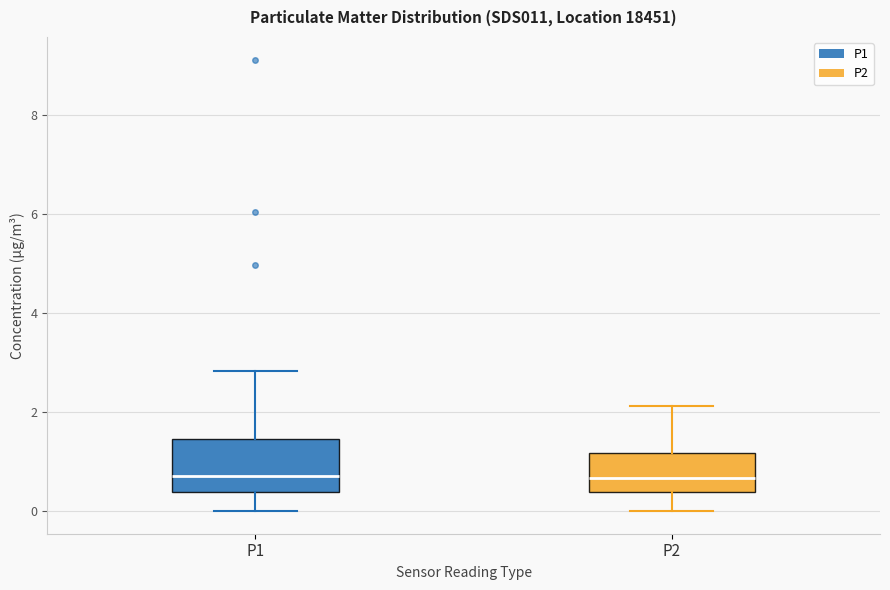

Which box is the tallest, from its lower edge to its upper edge?

P1